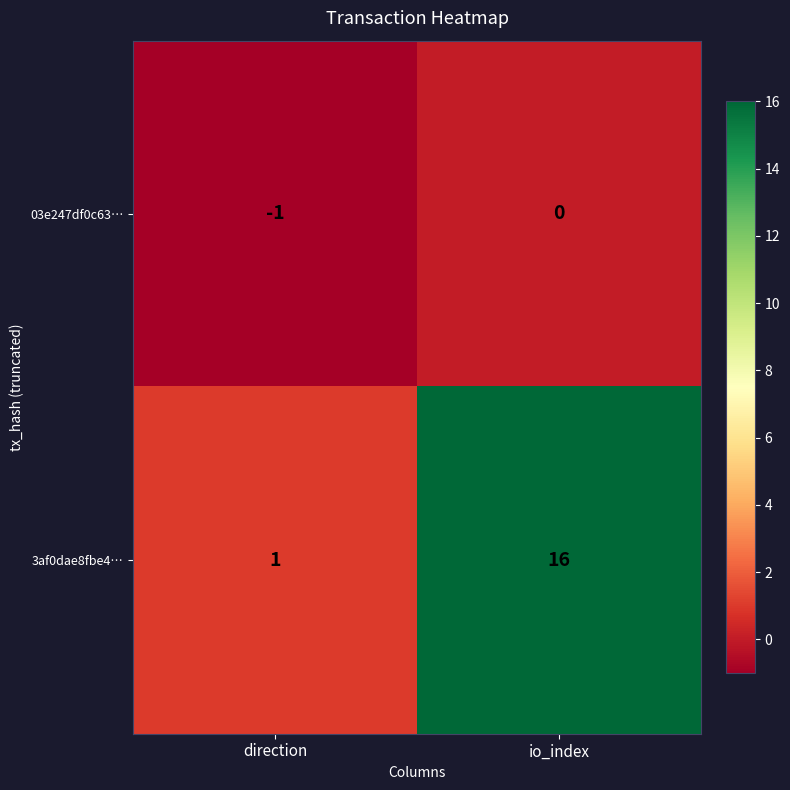

What is the sum of all 3af0dae8fbe4… values?

17